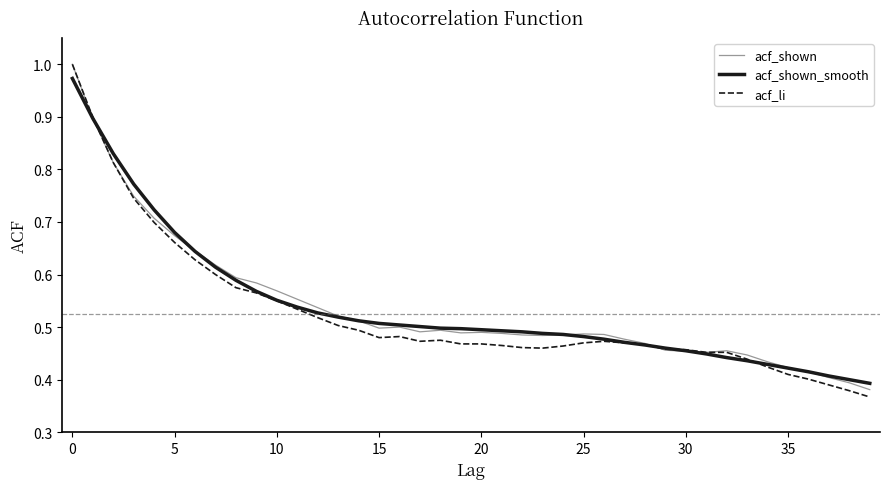

Which series has the largest range (max minus min)?

acf_li